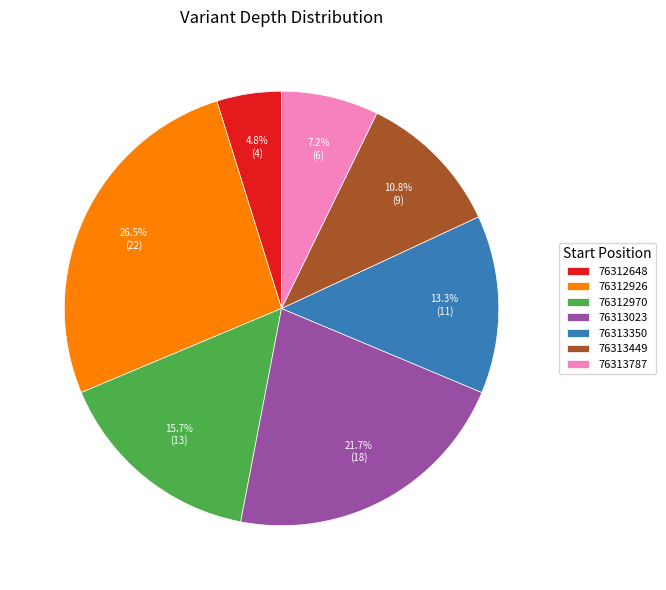

Does any single category account for the majority?

No